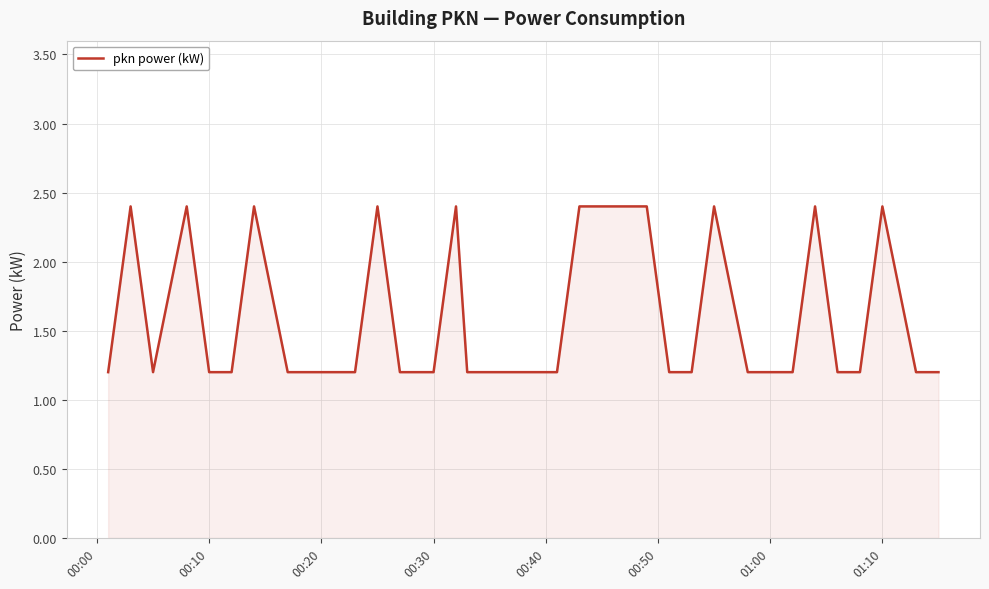

What is the sum of all values?

61.2